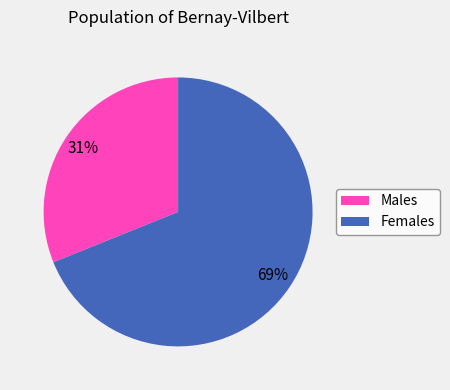

Does any single category account for the majority?

Yes